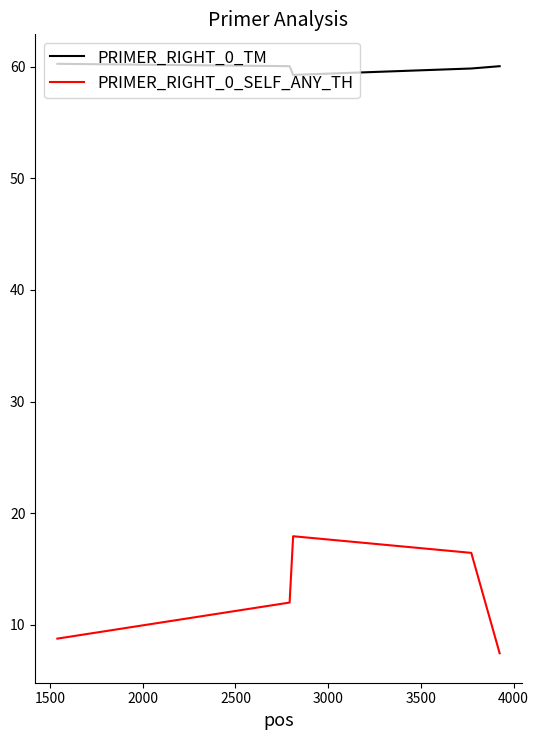

Rank the series by their maximum value, from lowest to highest.

PRIMER_RIGHT_0_SELF_ANY_TH, PRIMER_RIGHT_0_TM